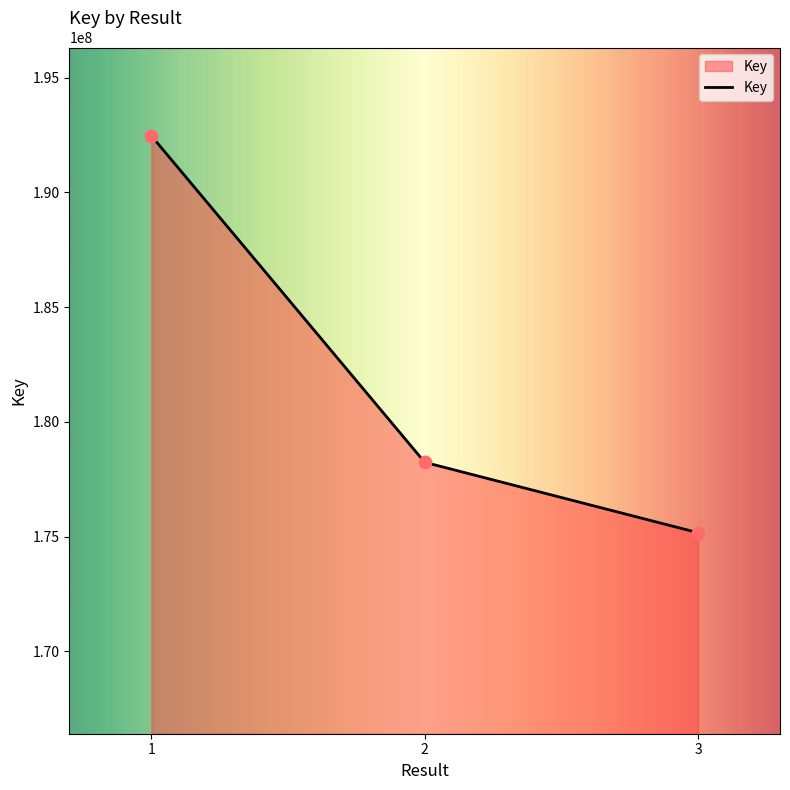

What is the change in value from 1 to 3?

-17293614